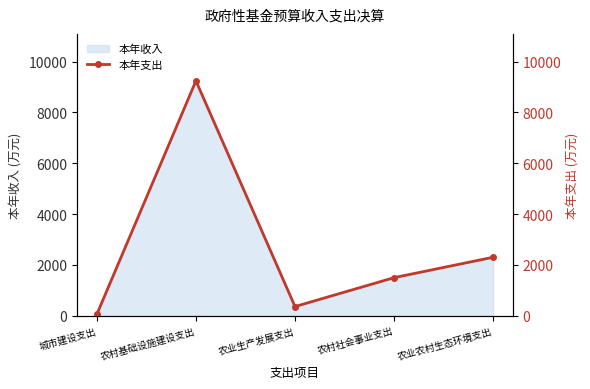

Where does the data first go above 1501?

农村基础设施建设支出